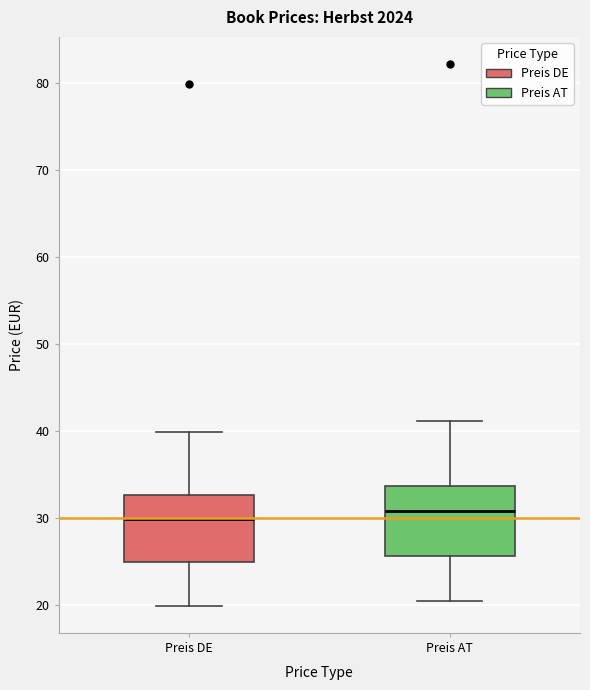

Where does the upper whisker of the box for Preis DE end on the y-axis? The values are not printed on the chart, so give them approximately, as read against the axis.

40